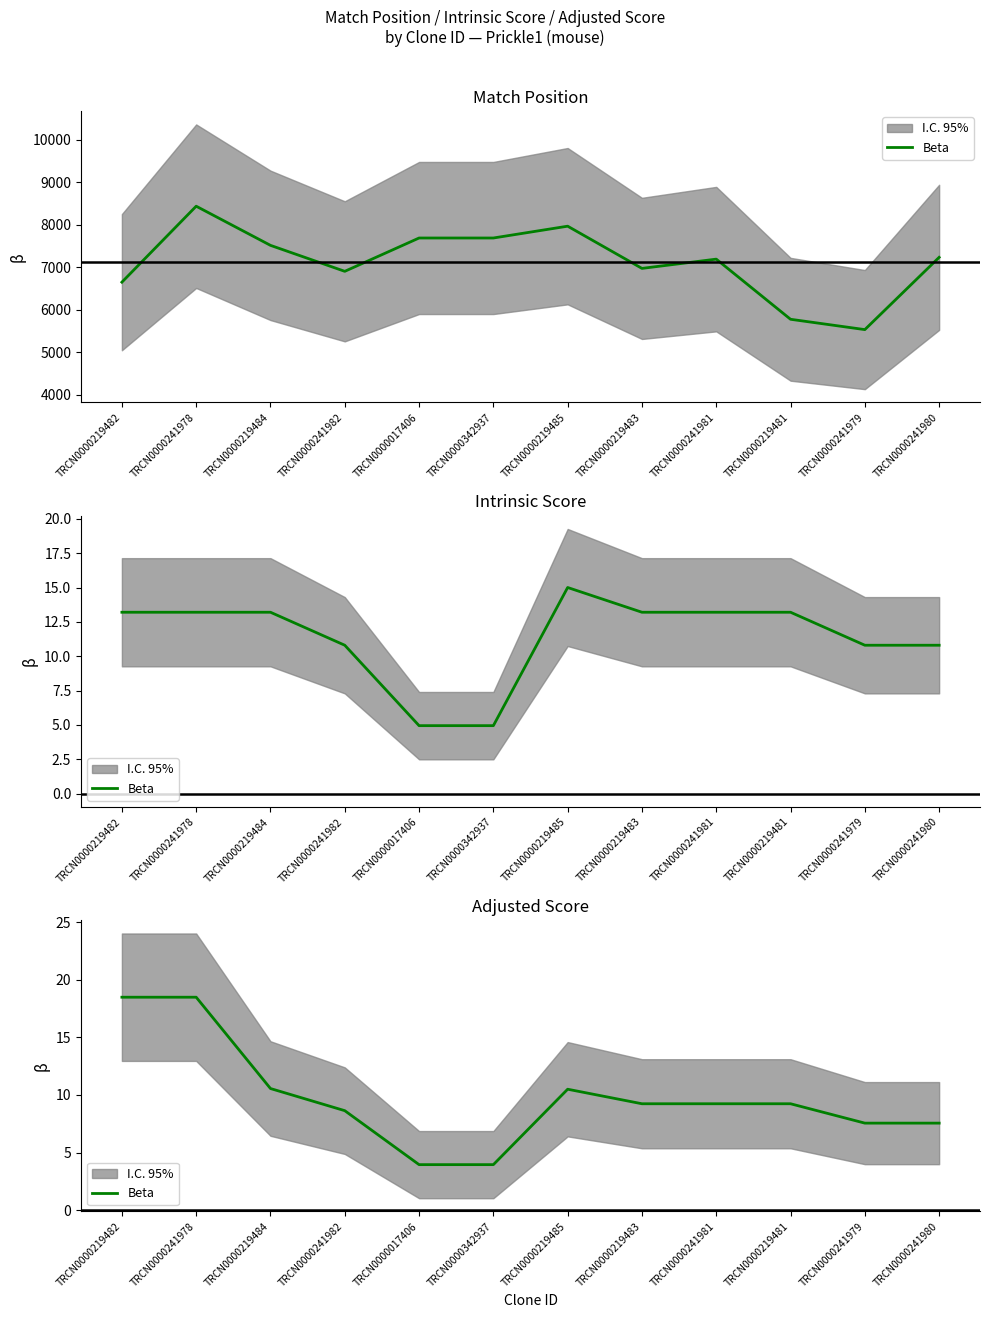

What position from the left is TRCN0000219483?

8